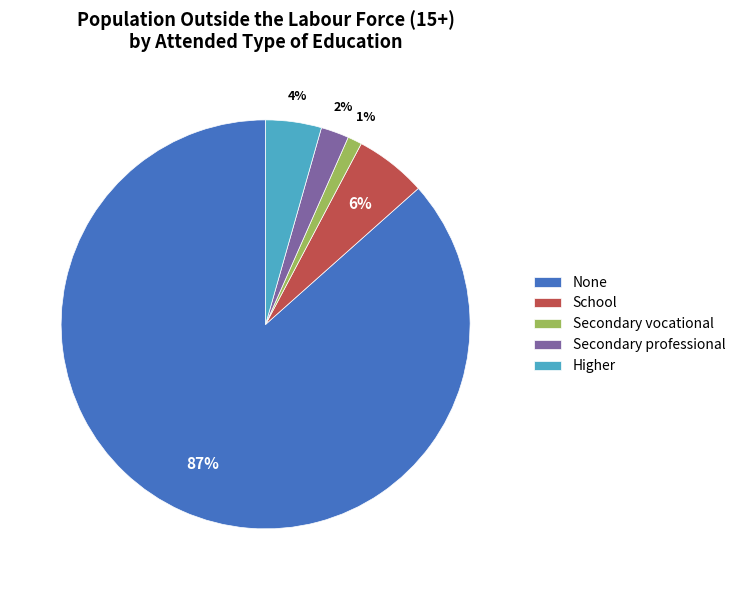

Which category accounts for the majority?

None